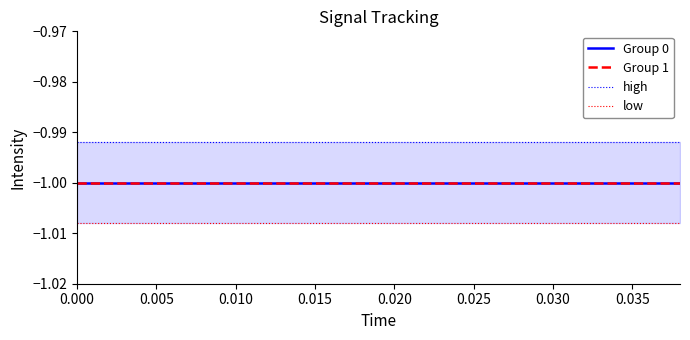

Does the chart have visible grid lines?

No